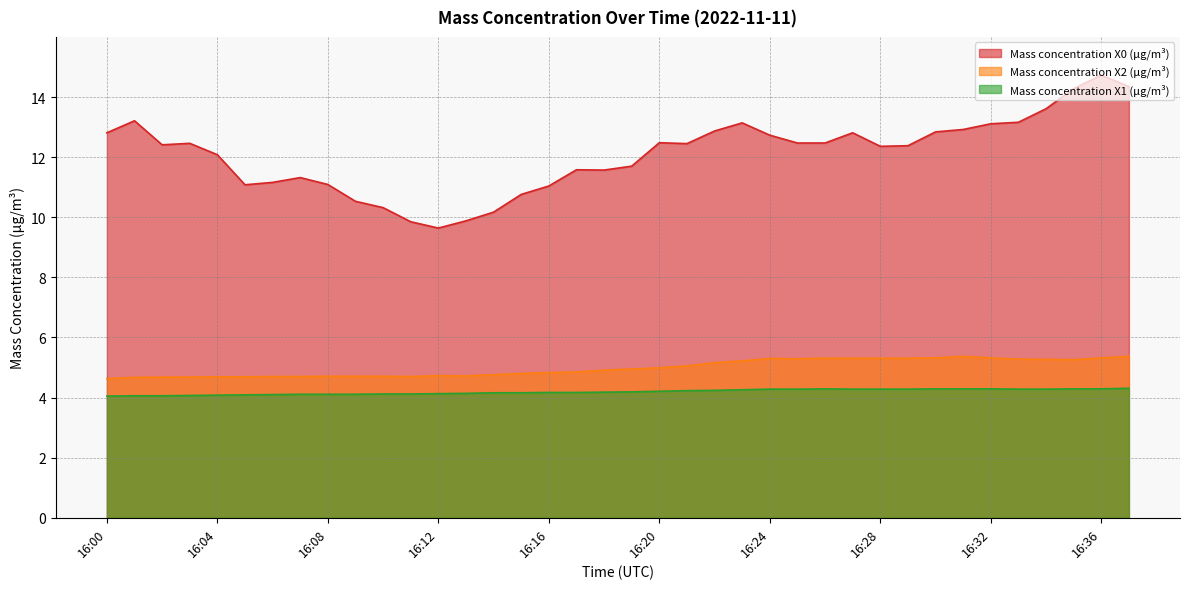

Does the chart display data point markers on the line(s)?

No